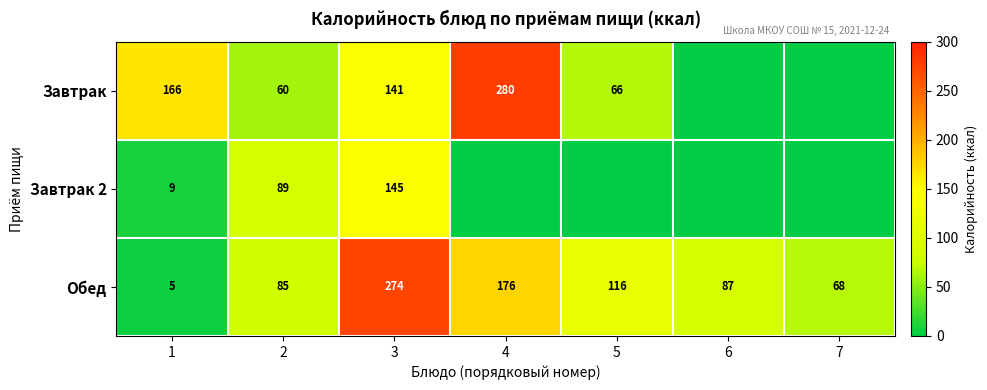

Where does the Обед series first go above 87?

3